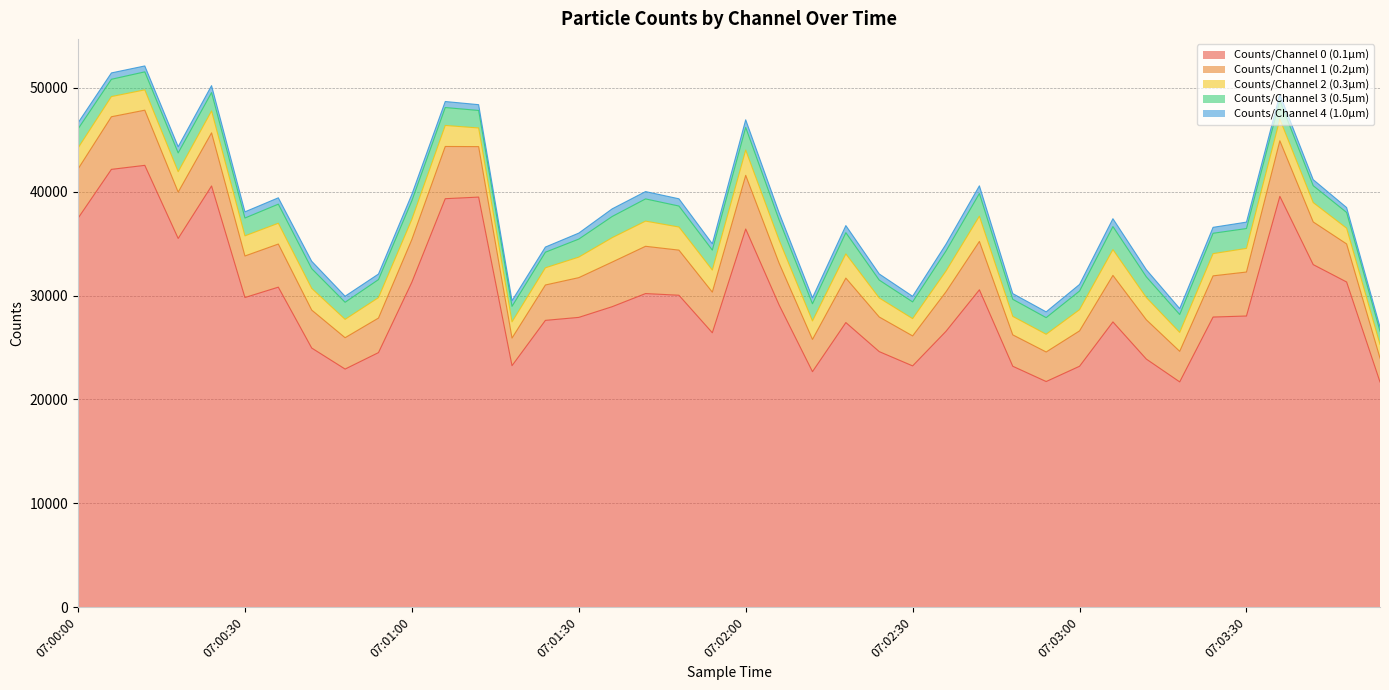

What are all the series names shown in the legend?

Counts/Channel 0 (0.1µm), Counts/Channel 1 (0.2µm), Counts/Channel 2 (0.3µm), Counts/Channel 3 (0.5µm), Counts/Channel 4 (1.0µm)